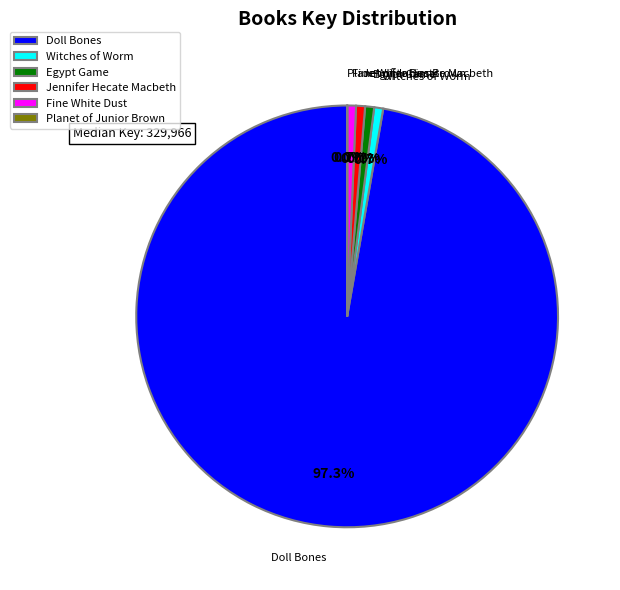

Which slice is the largest?

Doll Bones